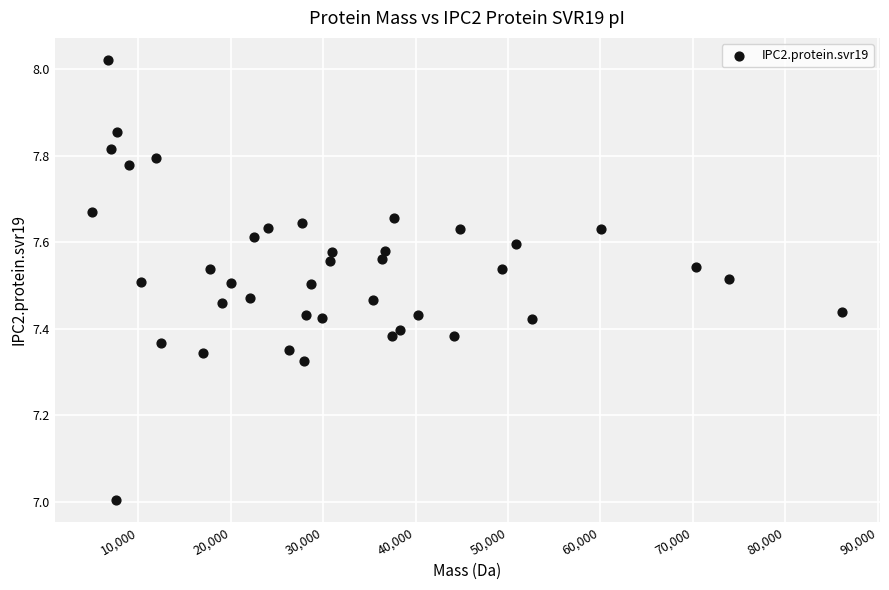

What is the range of Y values (max minus min)?

1.0